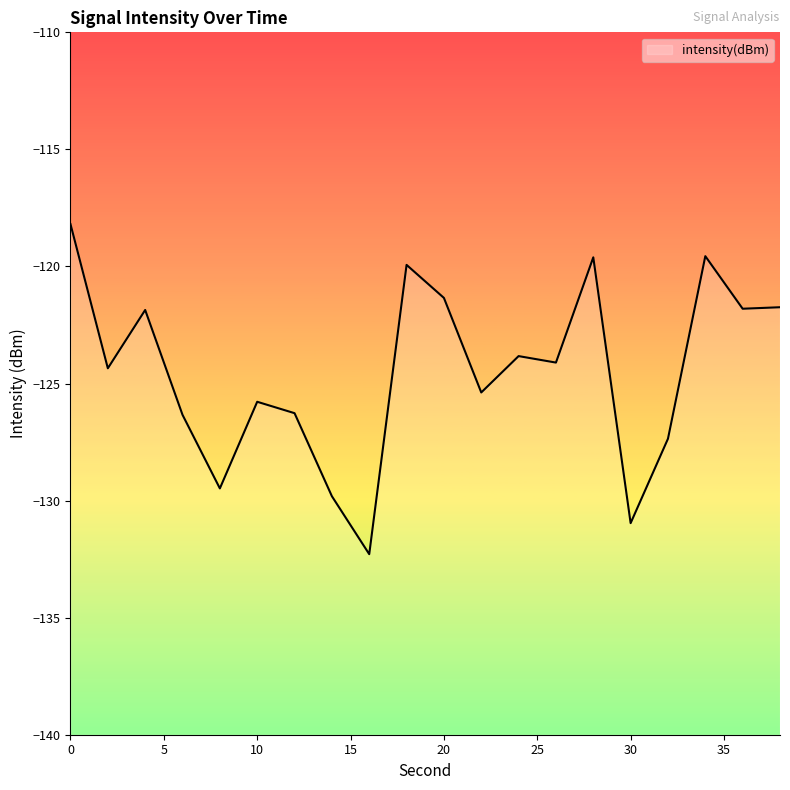

At which label is the value closest to -125?

22